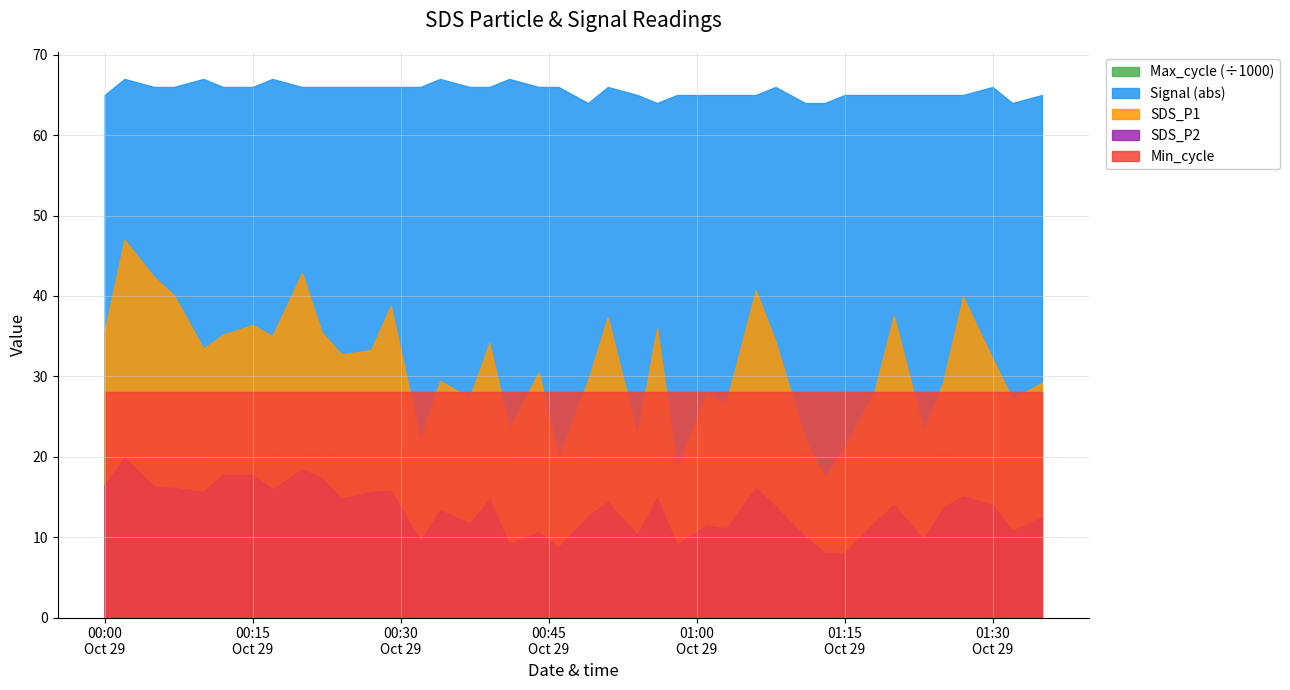

Which has a higher value, 2021/10/29 00:32 or 2021/10/29 00:51?

2021/10/29 00:51